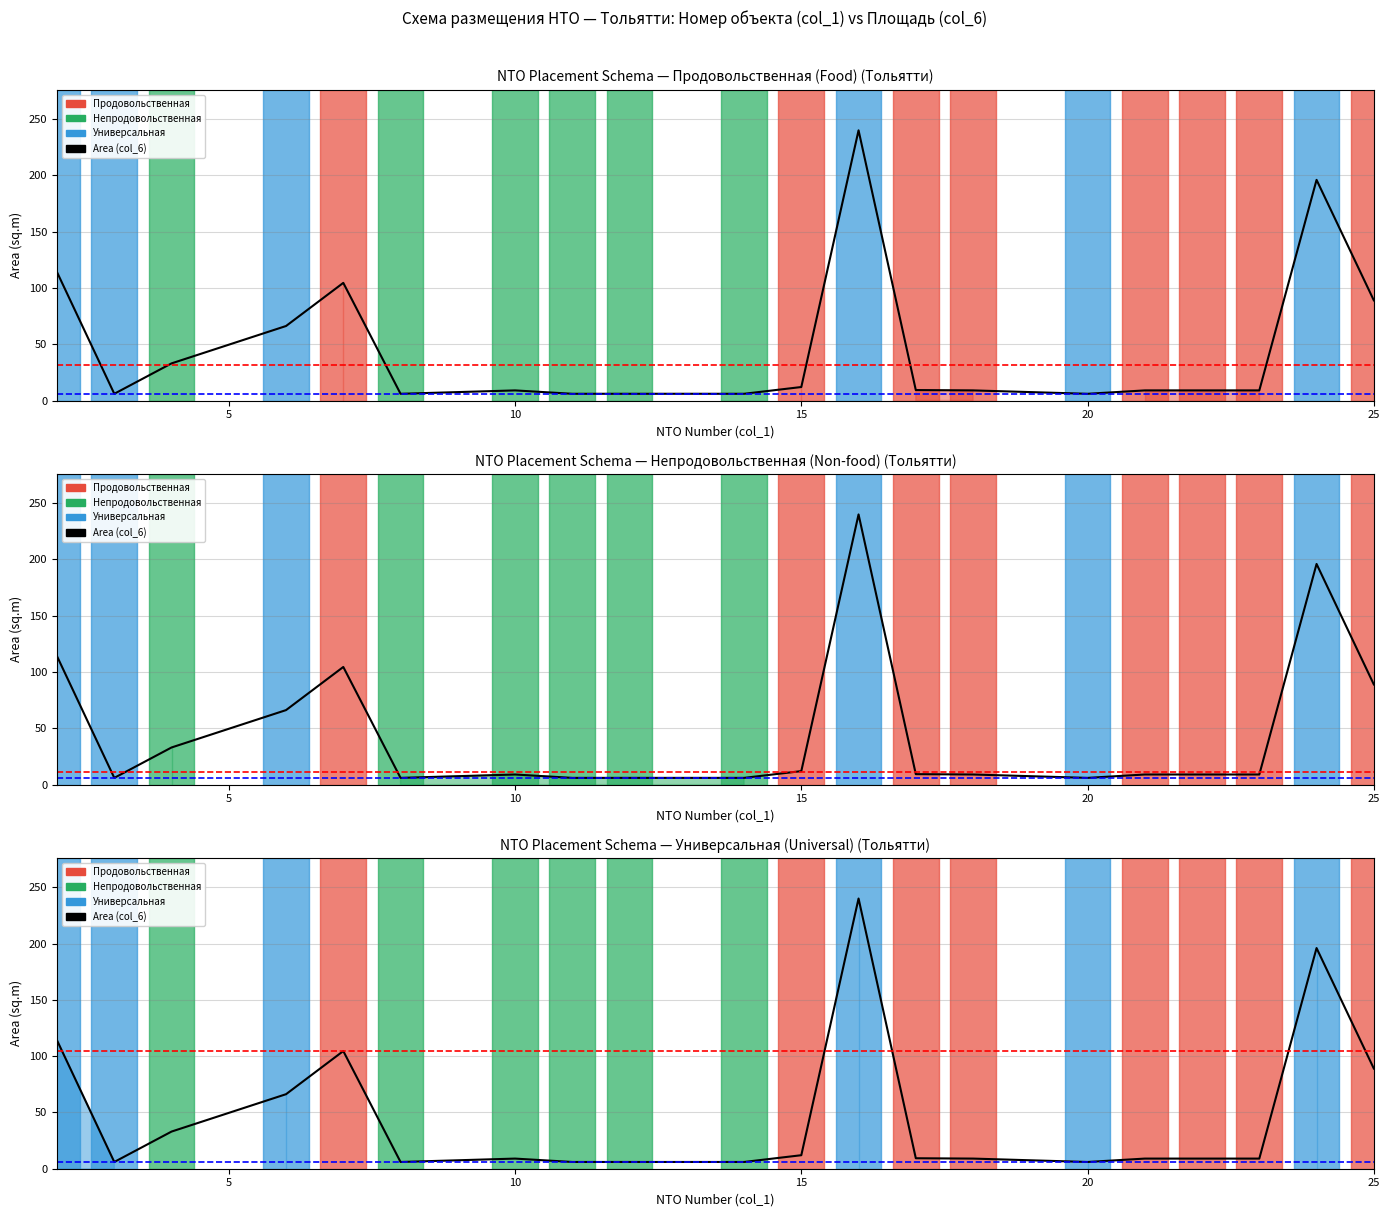

How many points are higher than both their immediate neighbors (excluding endpoints)?

4